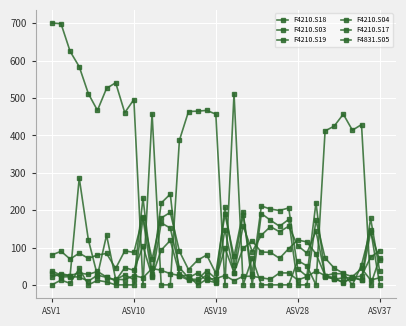

Does the chart have visible grid lines?

Yes